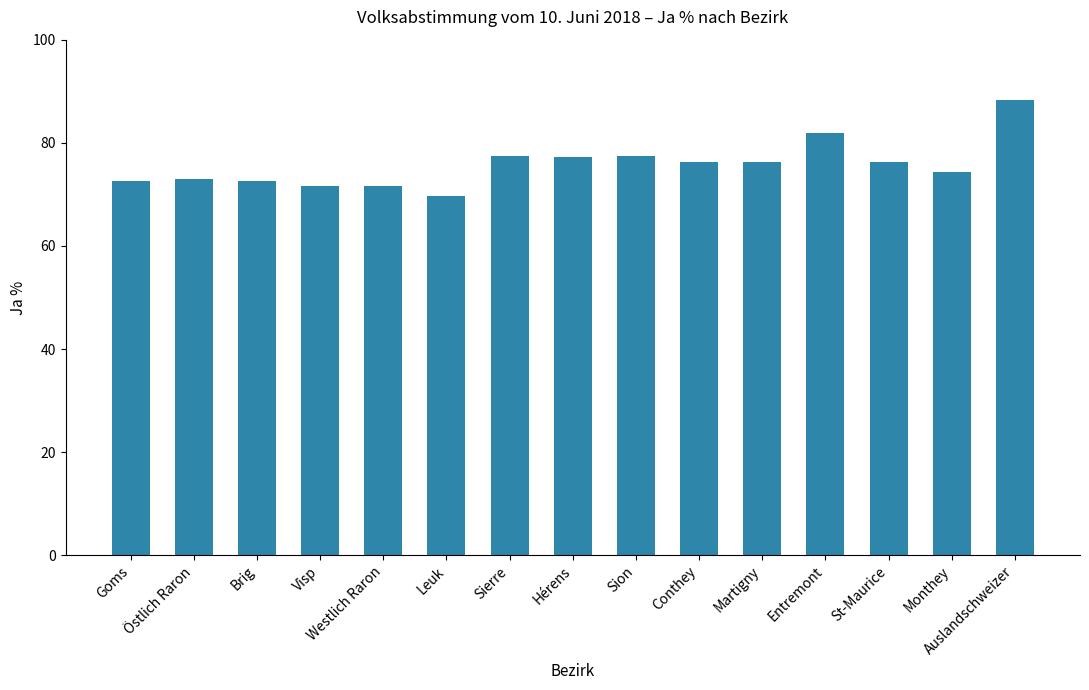

Does the chart contain any negative values?

No